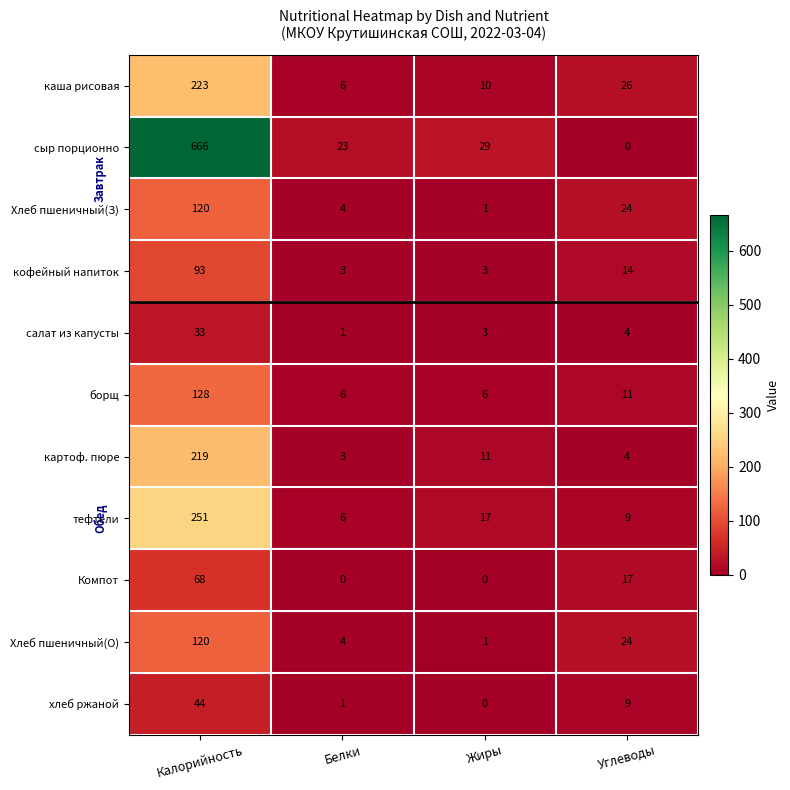

Where is хлеб ржаной nearest to the value 22?

Углеводы